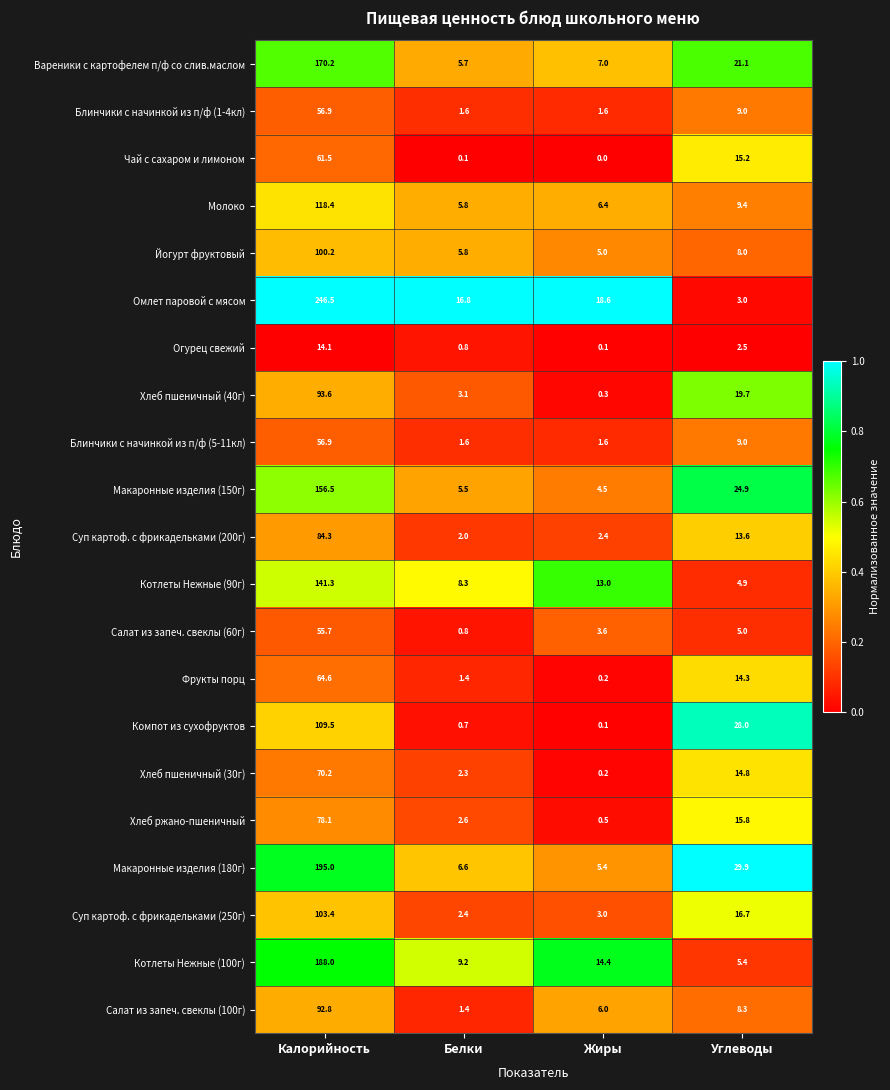

The Огурец свежий series shows 2.5 at Углеводы. True or false?

True